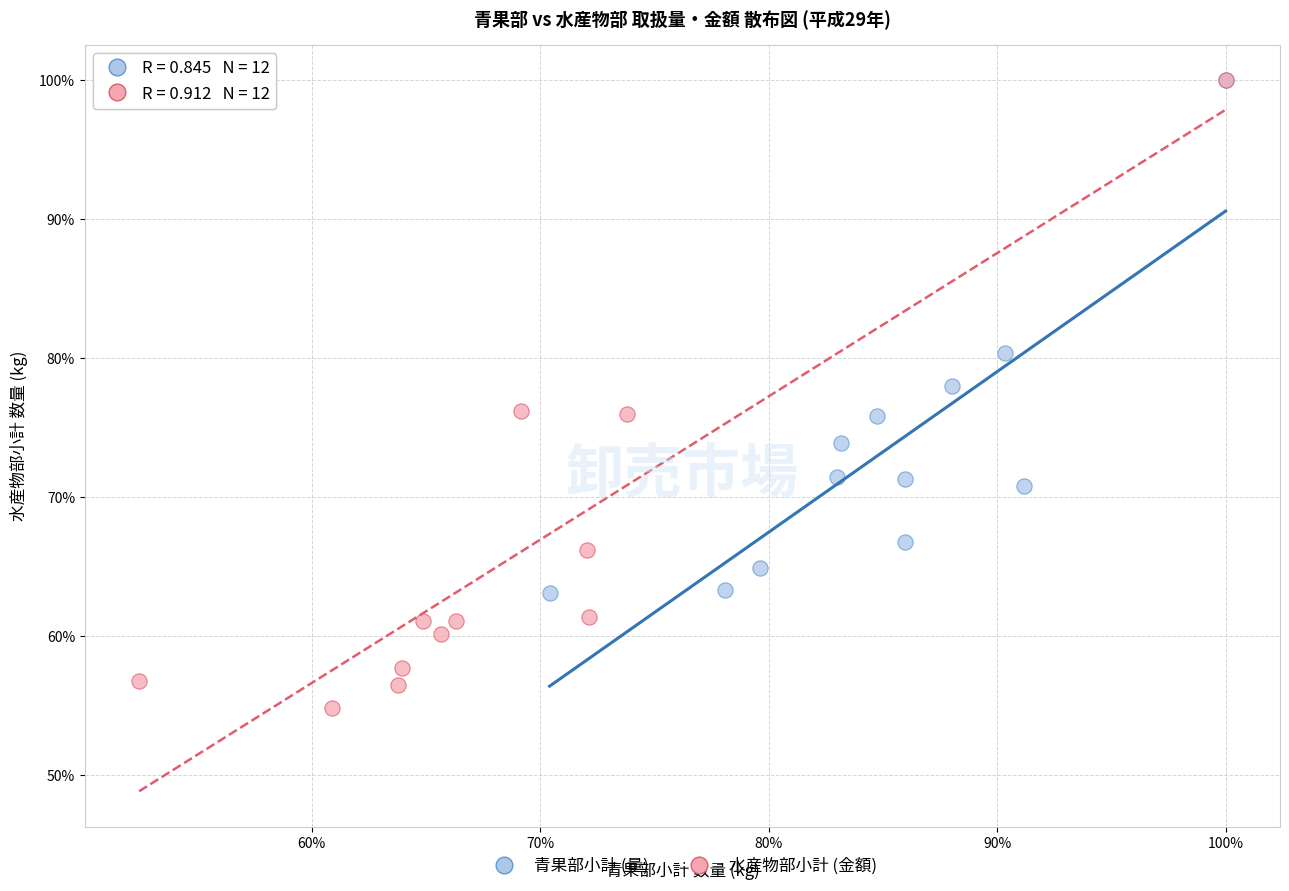

What are all the series names shown in the legend?

青果部小計 (量), 水産物部小計 (金額)